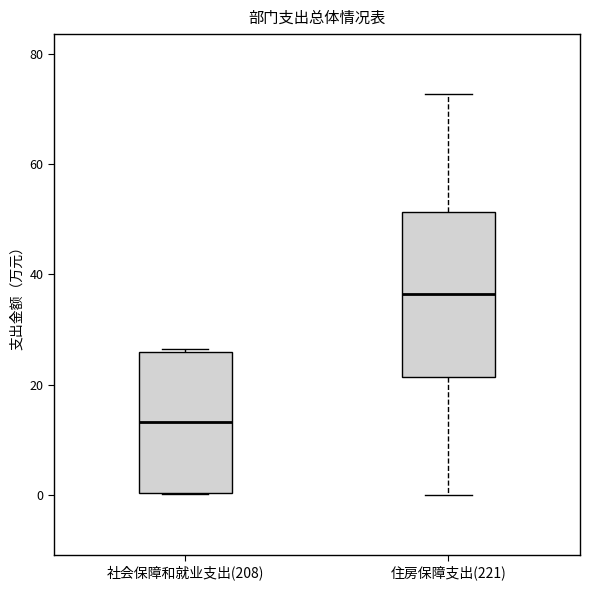

Reading left to right, transcribe this box plot: for each box, give where its median line is, the range the box spans, and where its two whiskers end, as read against the y-axis. The values are not printed on the chart, so give them approximately, as read against the axis.

社会保障和就业支出(208): median 14, box 0 to 26, whiskers 0 to 26
住房保障支出(221): median 36, box 22 to 52, whiskers 0 to 72